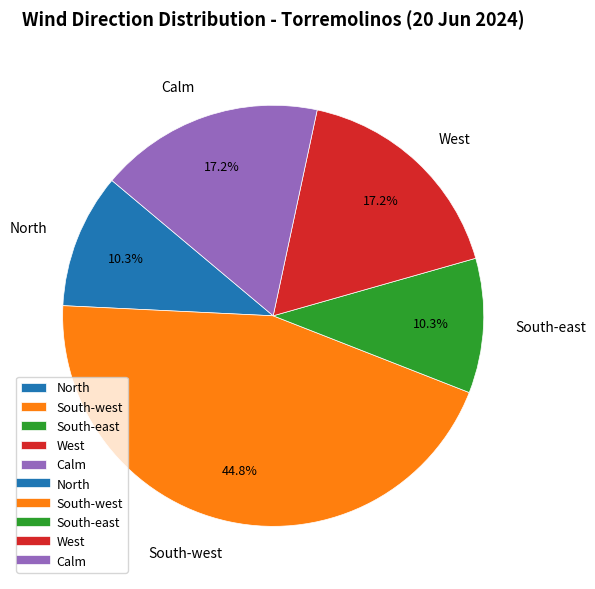

Which slice is the largest?

South-west